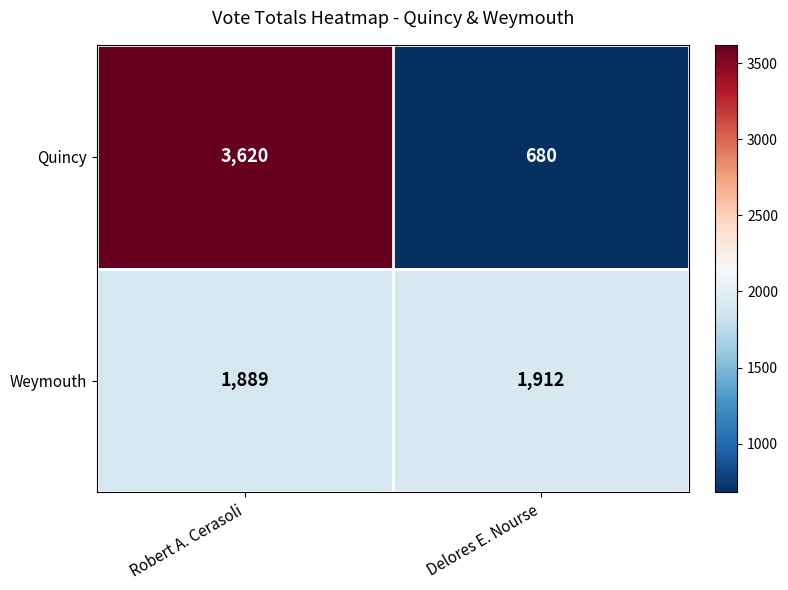

What is the difference between the maximum and minimum values in the Quincy series?

2940